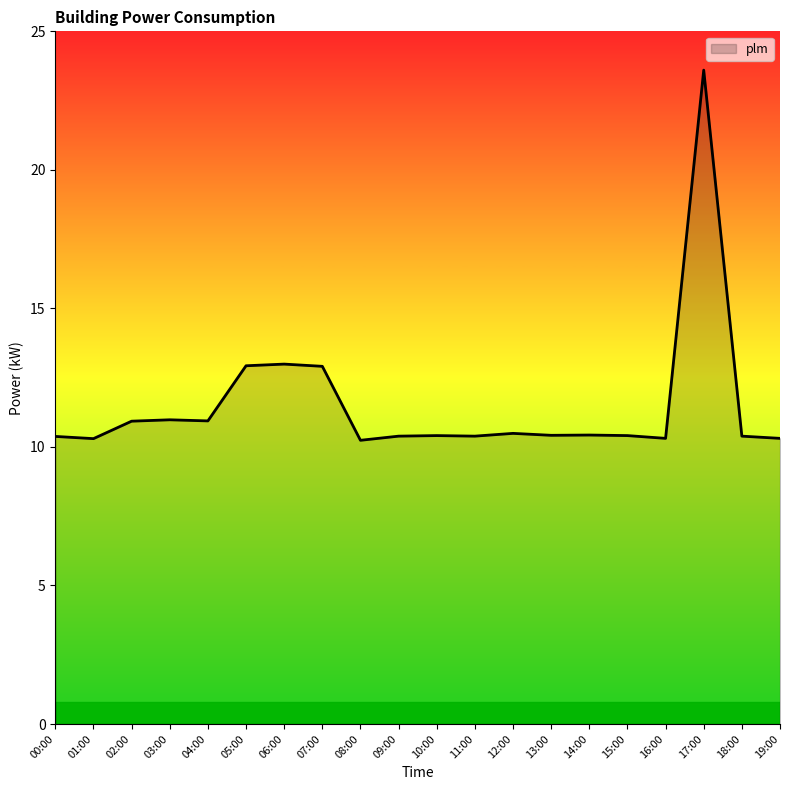

What is the average value?

11.5